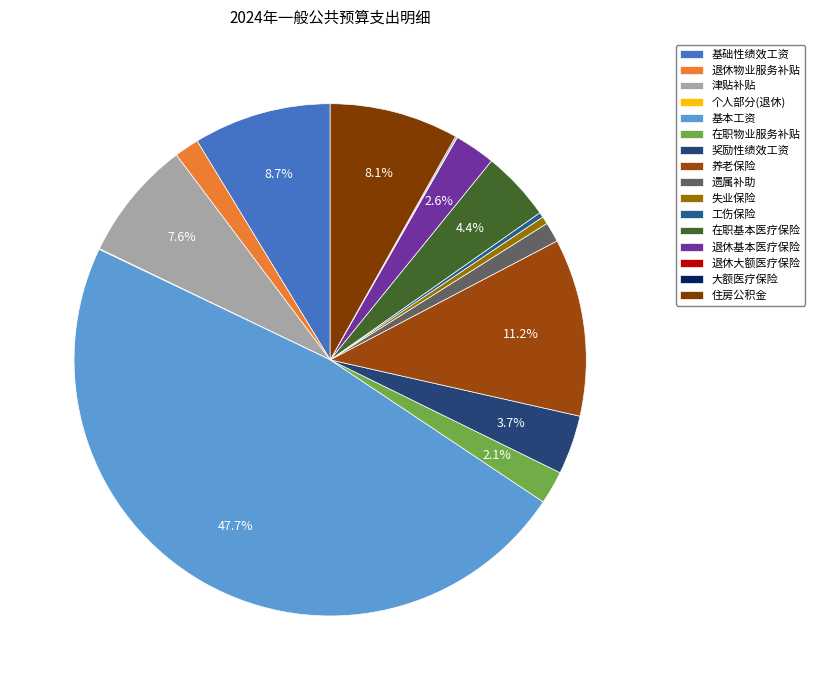

True or false: 津贴补贴 accounts for 22% of the total.

False